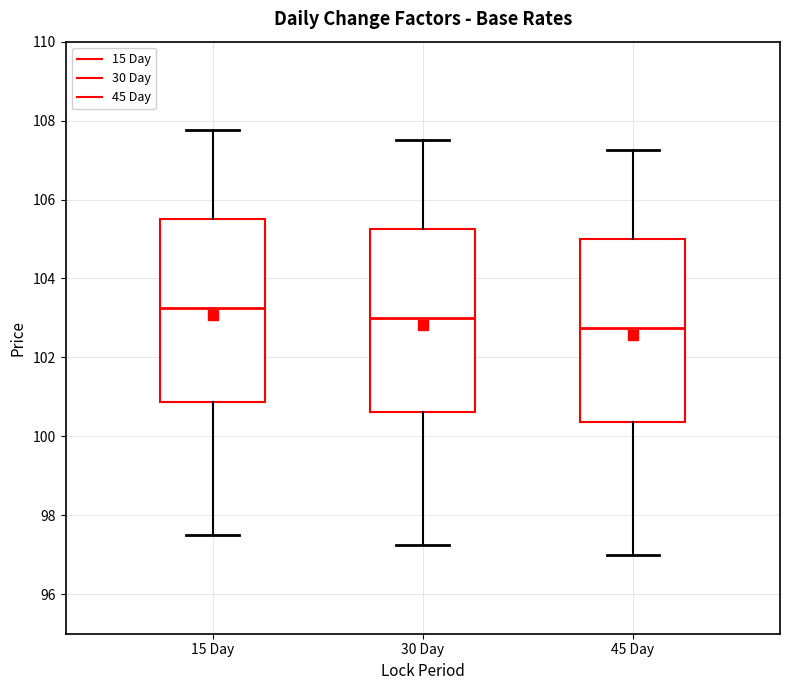

Which box has the lowest median line?

45 Day